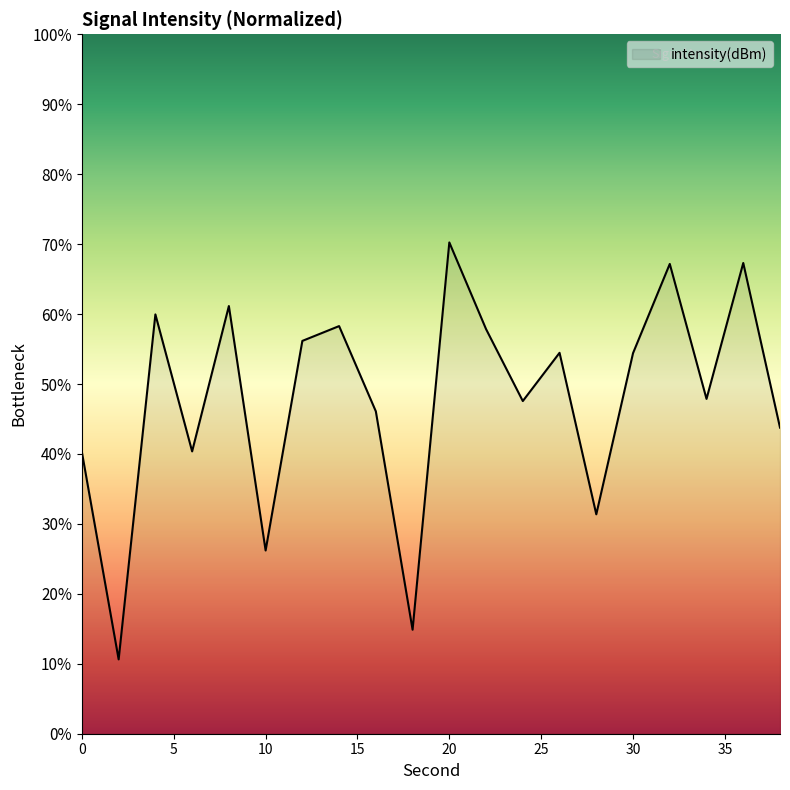

True or false: there are more than 2 points higher than both neighbors.

True